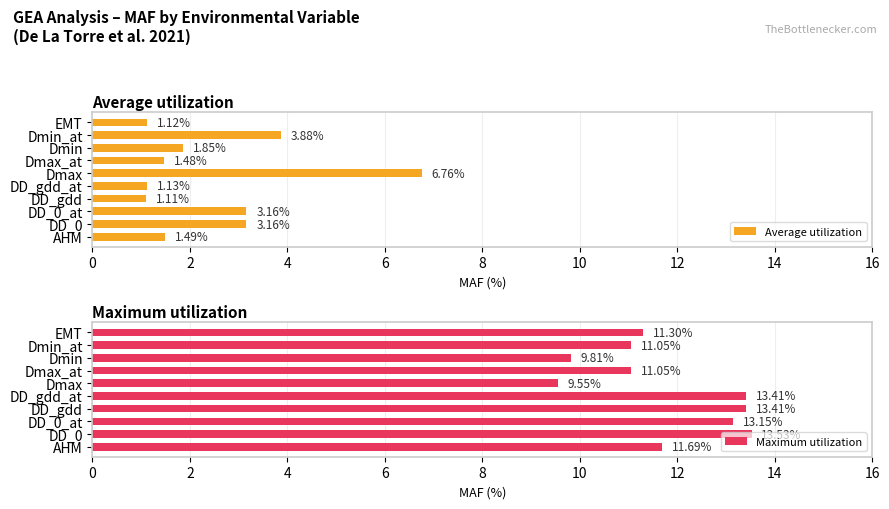

True or false: Average utilization has a value of 2.6 at Dmax_at.

False